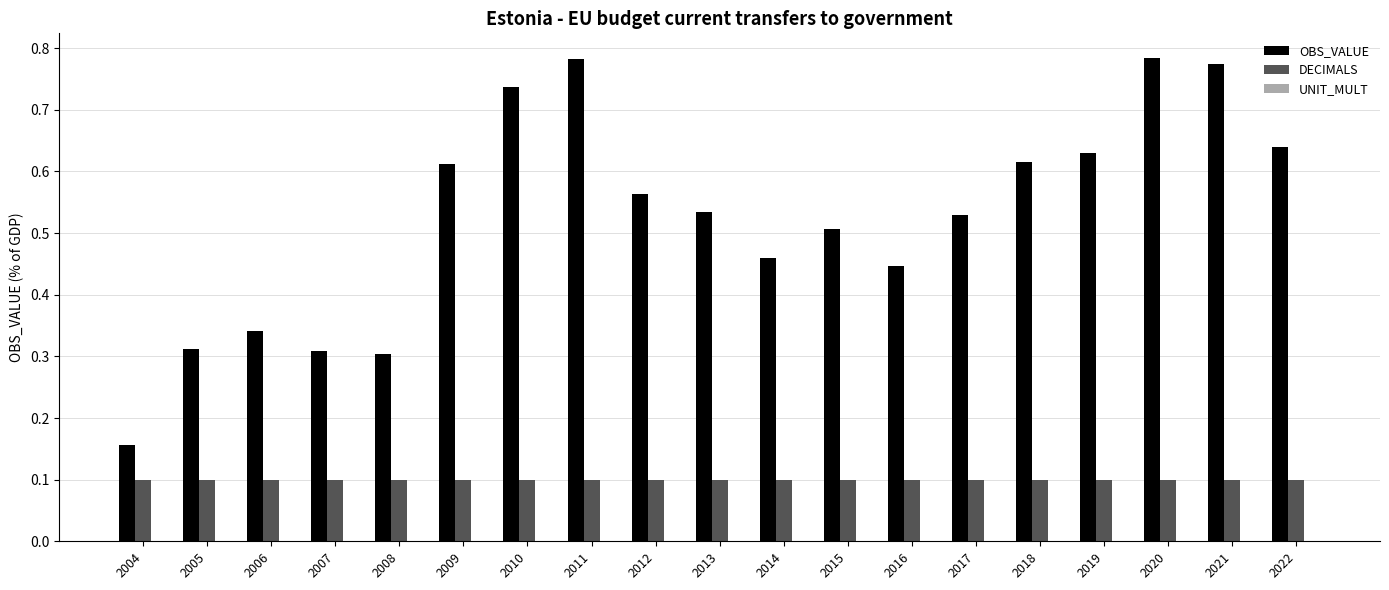

What is the sum of all DECIMALS values?

1.9